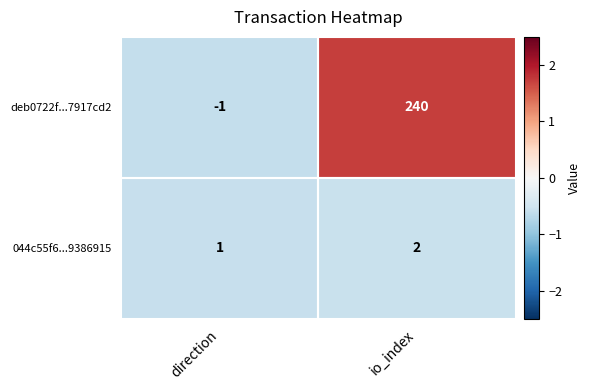

What is the difference between the highest and lowest values at io_index?

238